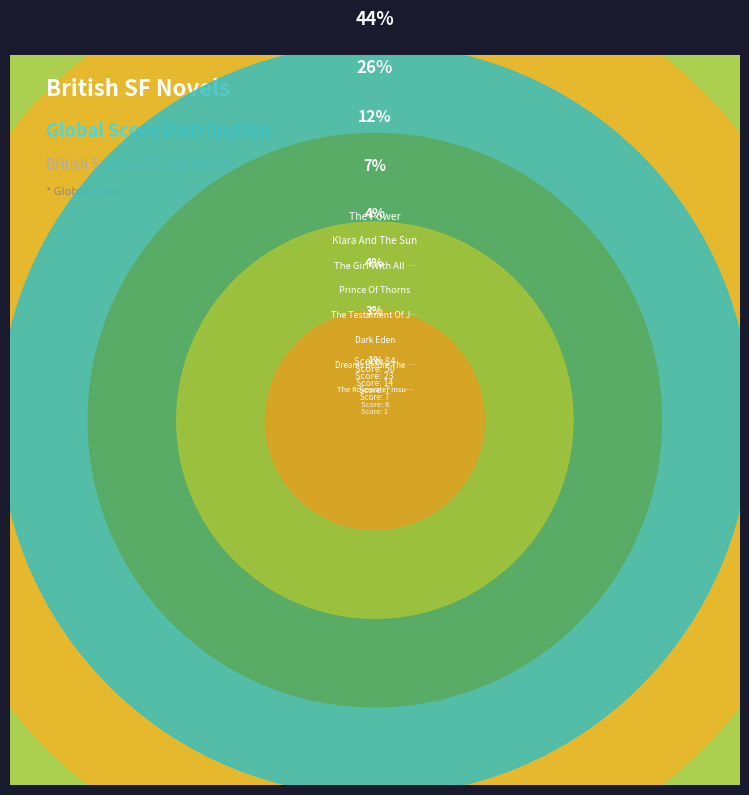

What percentage is the The Rosewater Insurrection slice, to the nearest percent?

1%